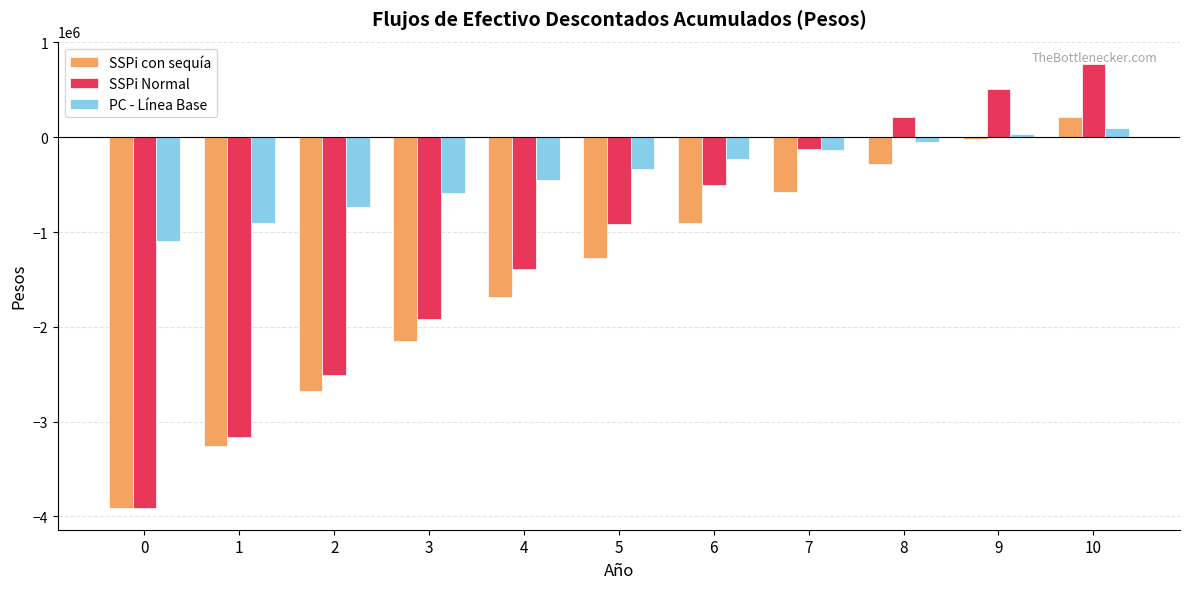

The value of SSPi Normal at 3 is -1916197.4. True or false?

True